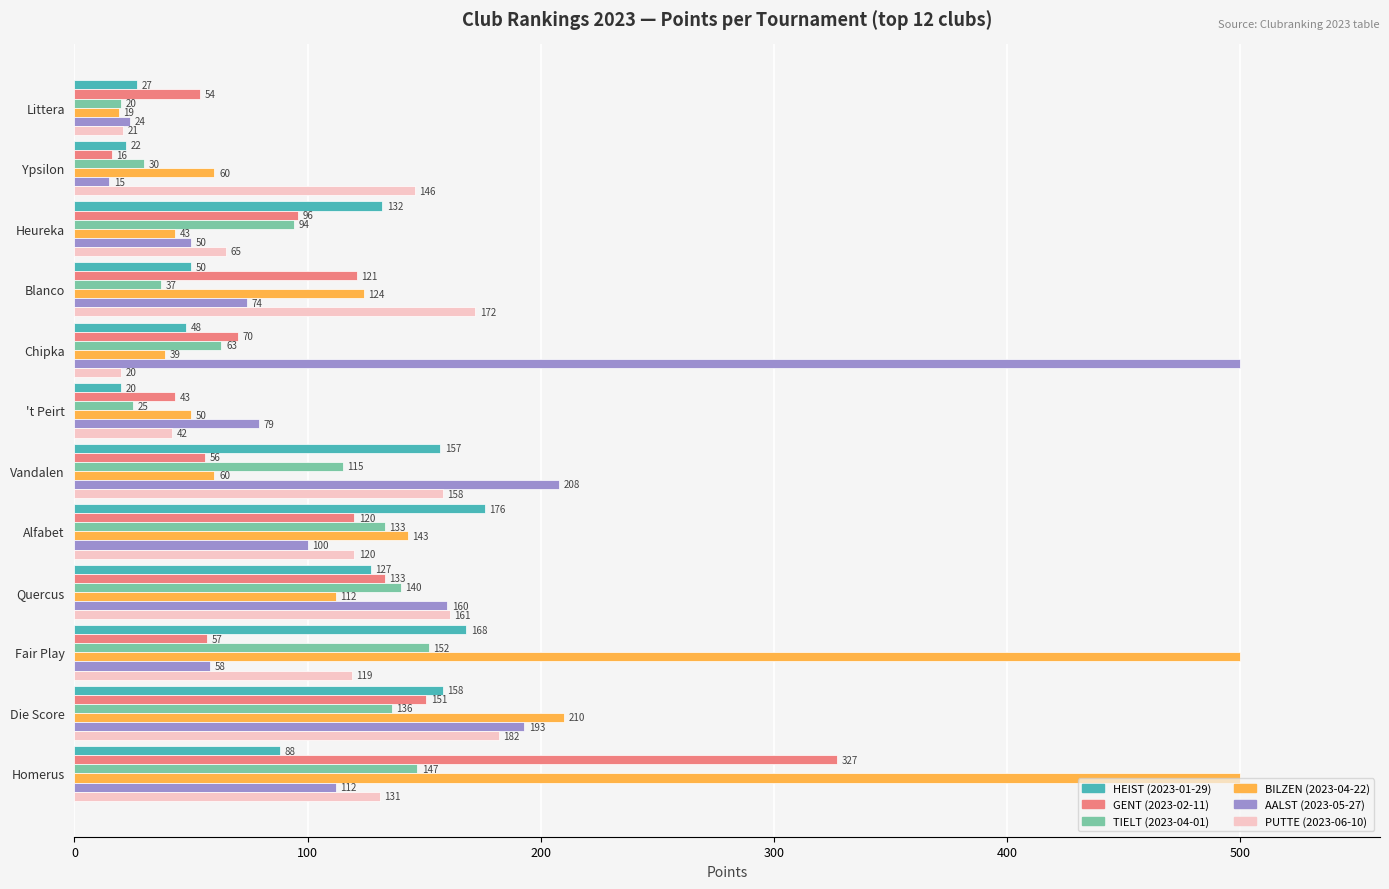

The value of HEIST (2023-01-29) at Ypsilon is 22. True or false?

True